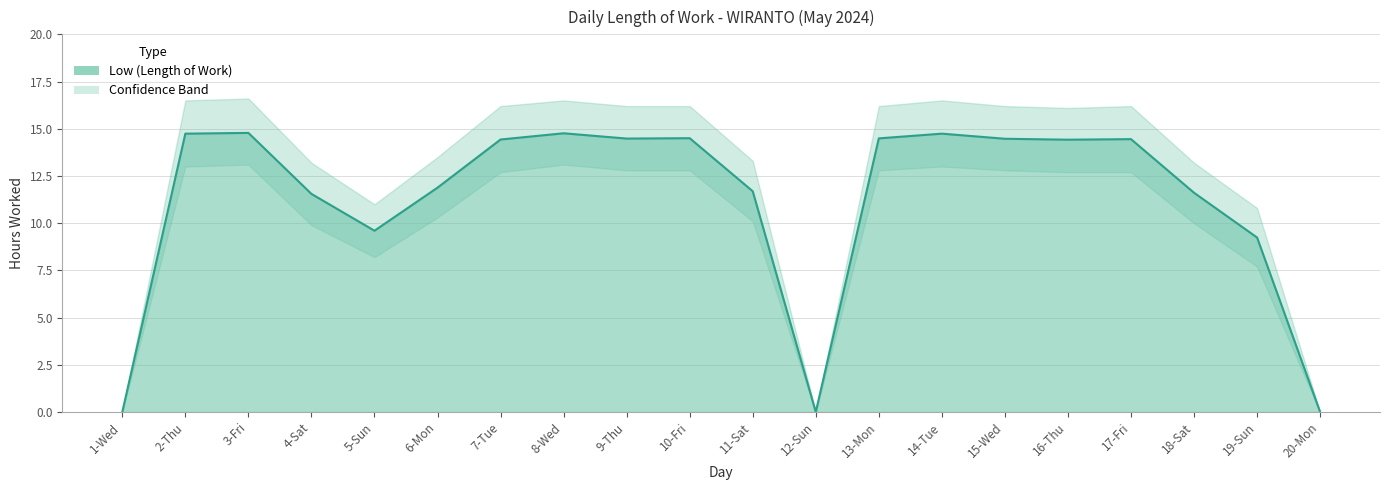

Where is Low (Length of Work) nearest to the value 7?

19-Sun